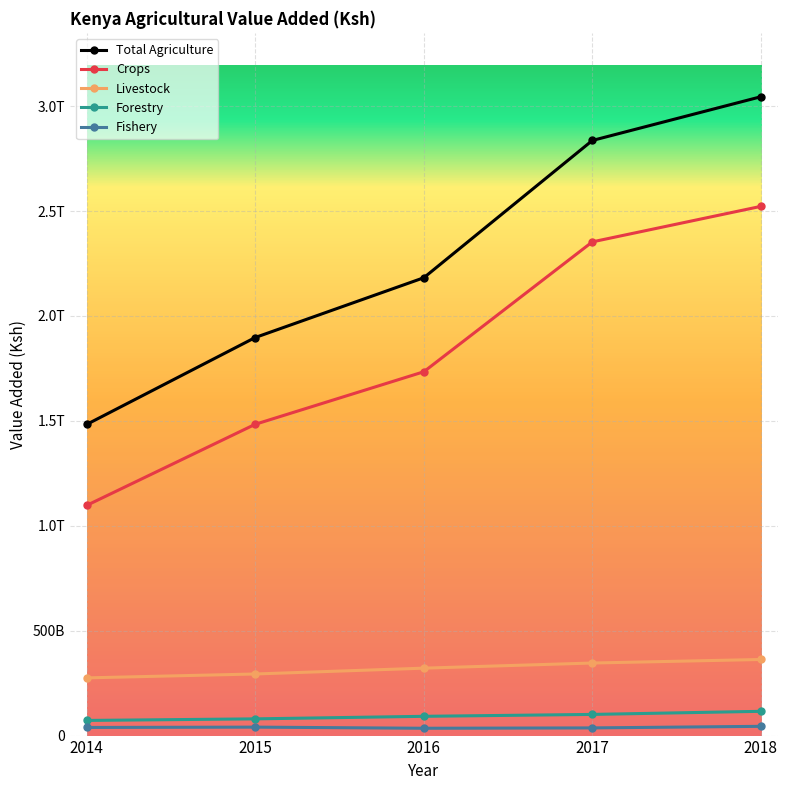

Which label corresponds to the smallest value in the chart?

2016